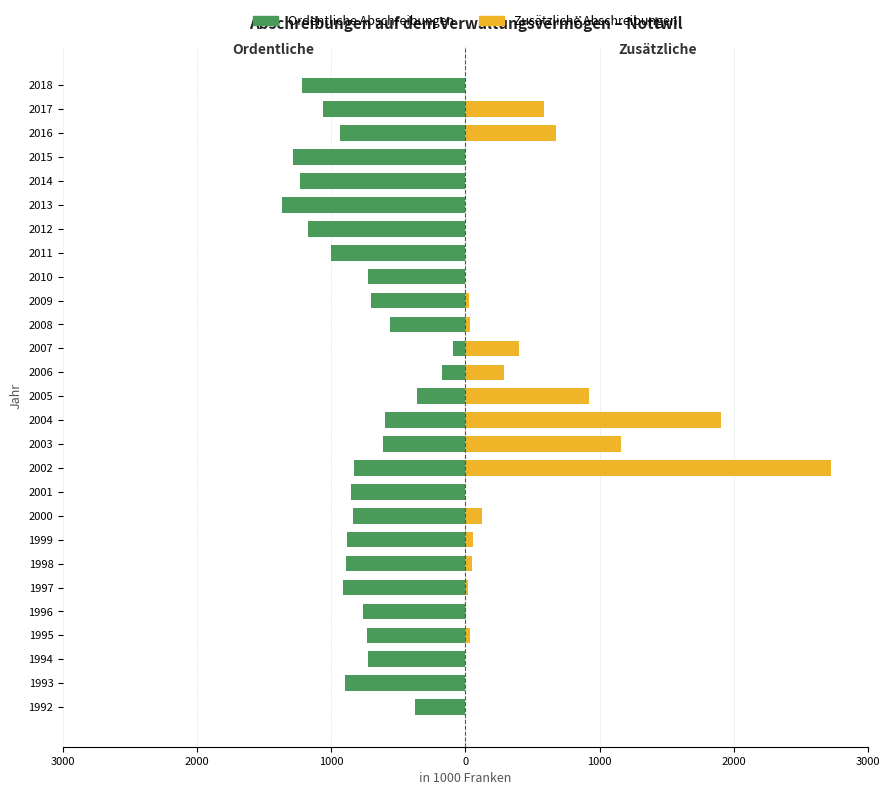

What is the highest value of the Zusätzliche Abschreibungen series?

2724.6